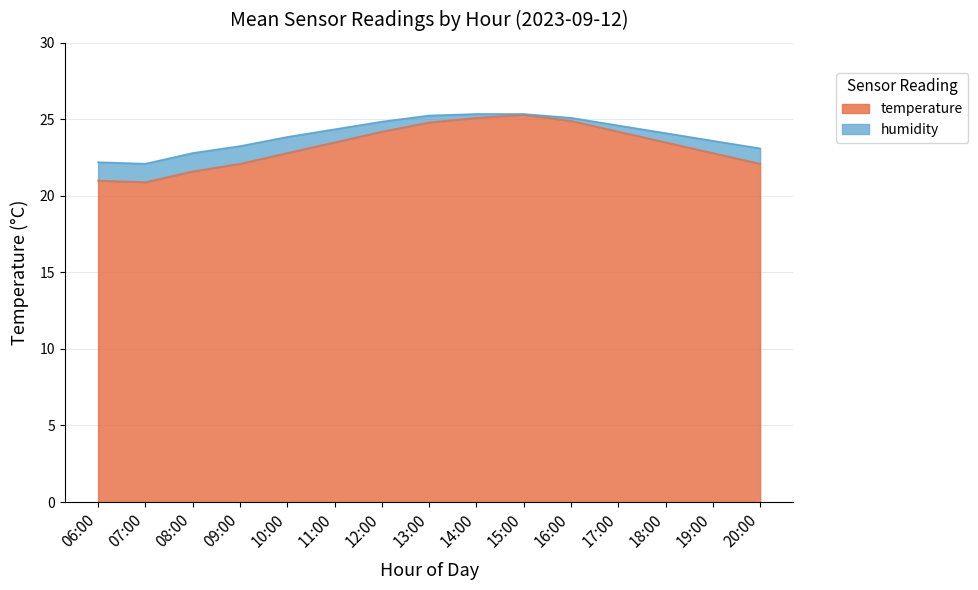

True or false: the data shows 37.6 at 14:00.

False